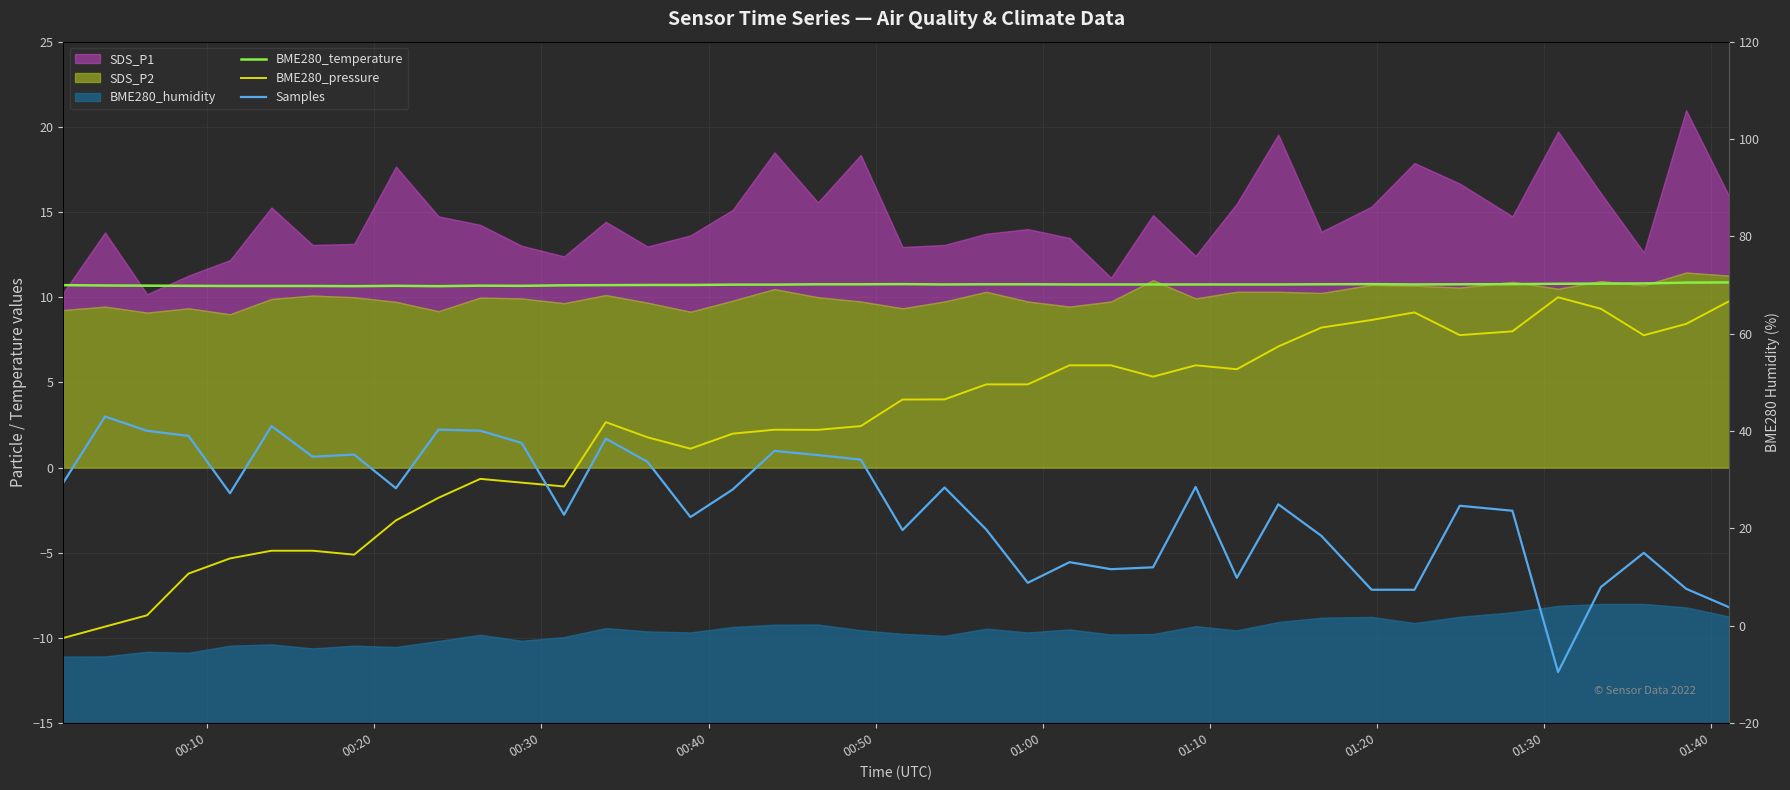

How many times do BME280_pressure and Samples cross each other?

1